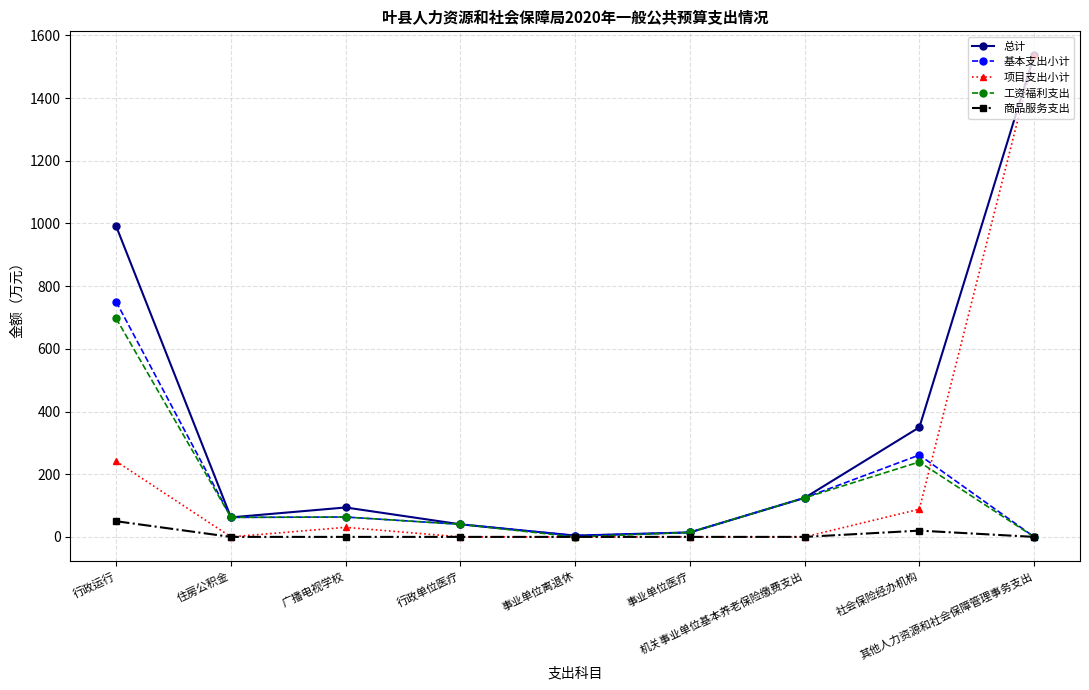

What is the average value of the 总计 series?

357.3